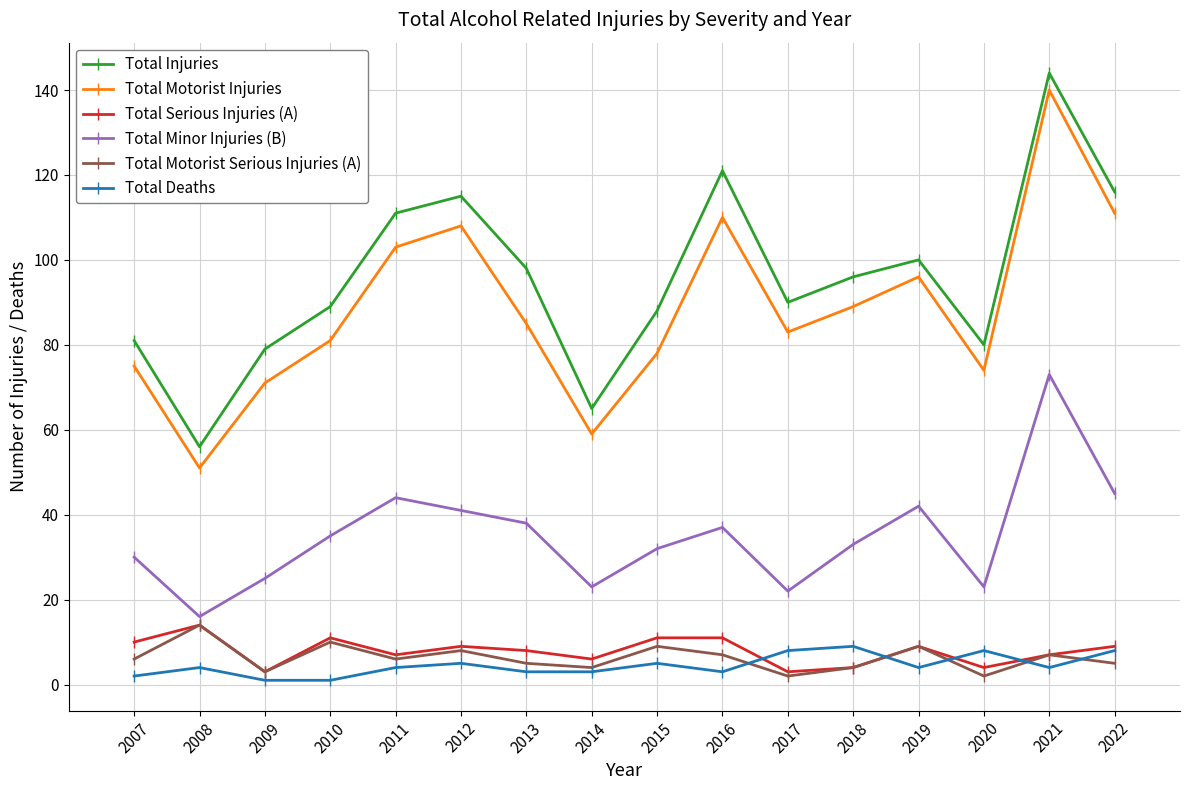

How many interior local peaks does the Total Injuries series have?

4